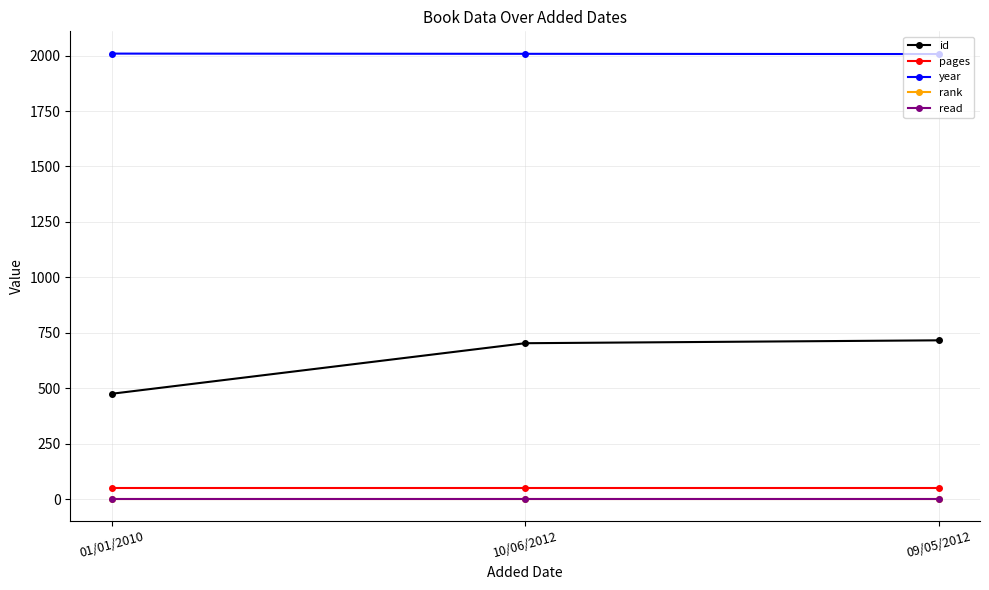

Is the value of year at 10/06/2012 greater than the value of id at 10/06/2012?

Yes